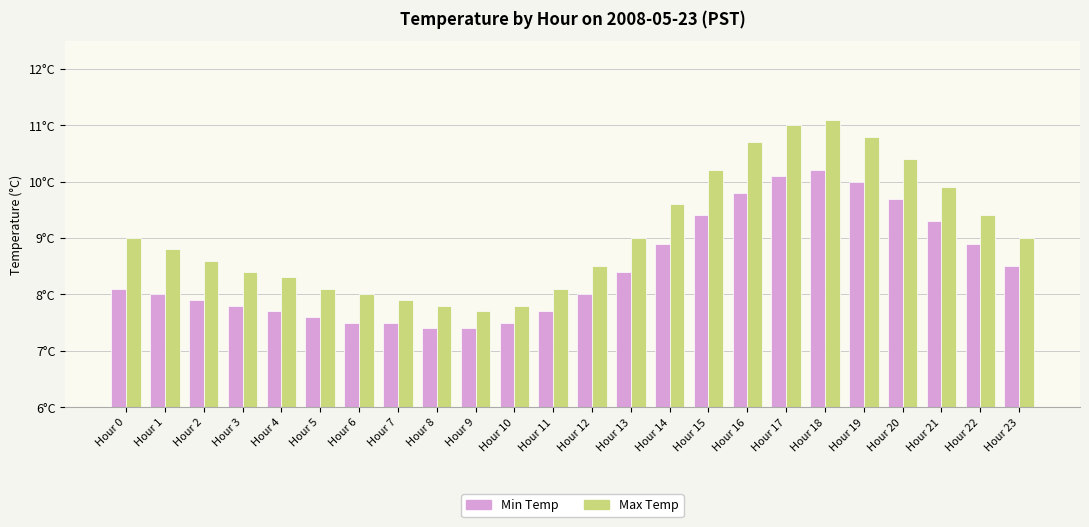

Rank the series by their average value, from highest to lowest.

Max Temp, Min Temp